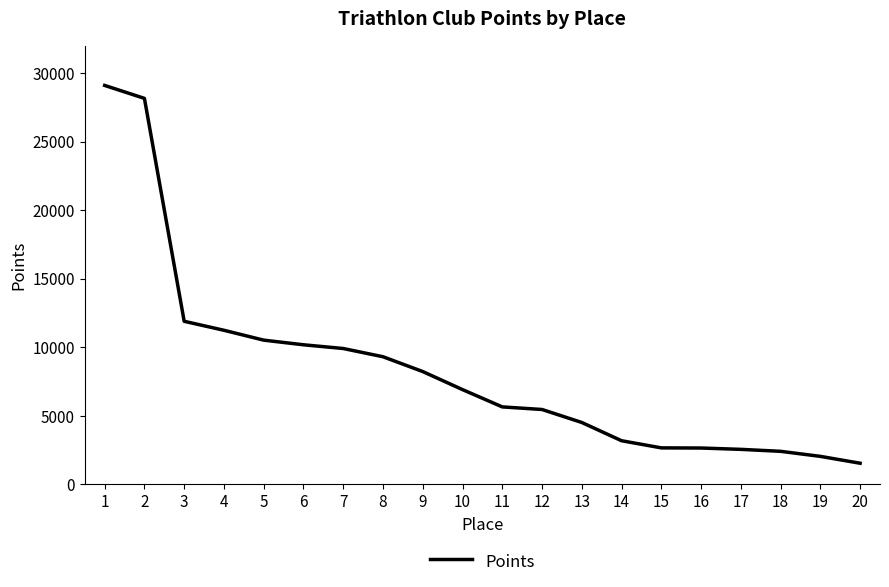

What is the change in value from 8 to 19?

-7264